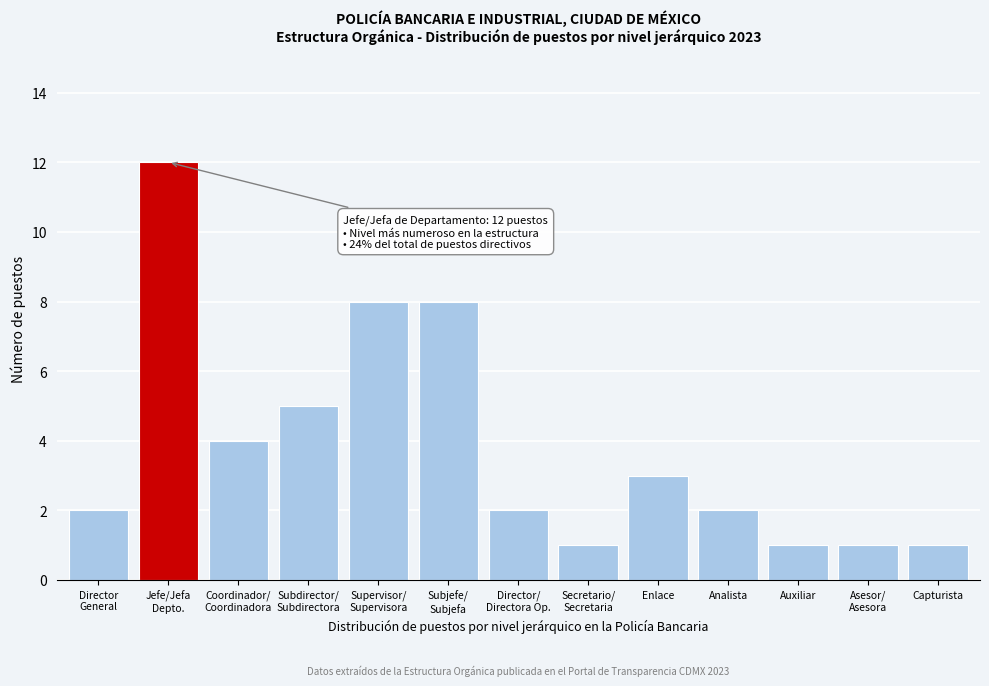

Reading right to left, extract all data points from this chart.

1	1	1	2	3	1	2	8	8	5	4	12	2